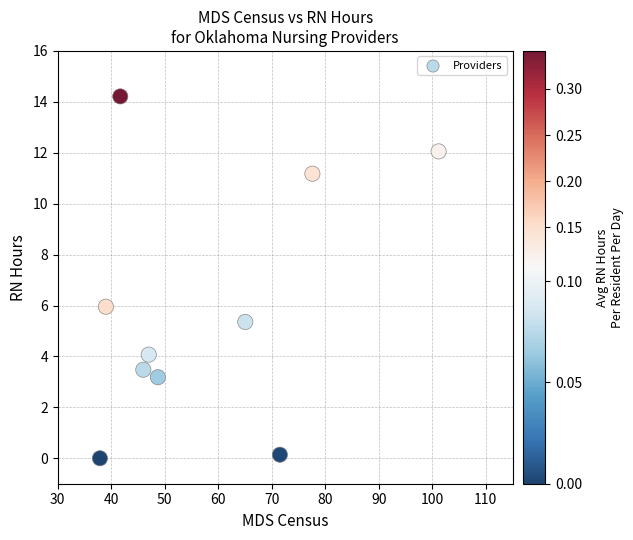

What Y value in the scatter plot is closest to 7?

6.0